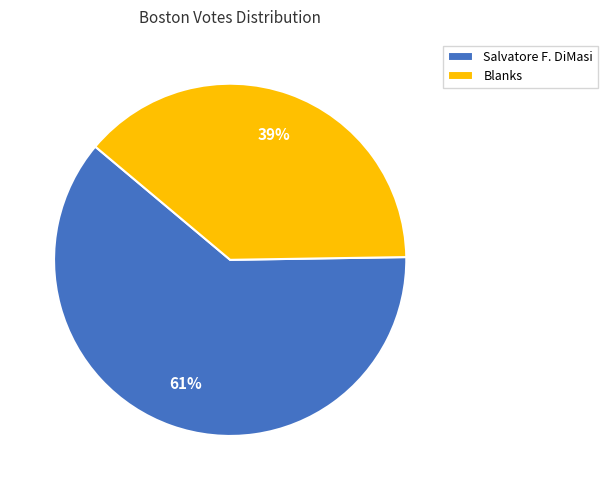

Is there a majority slice in this chart?

Yes